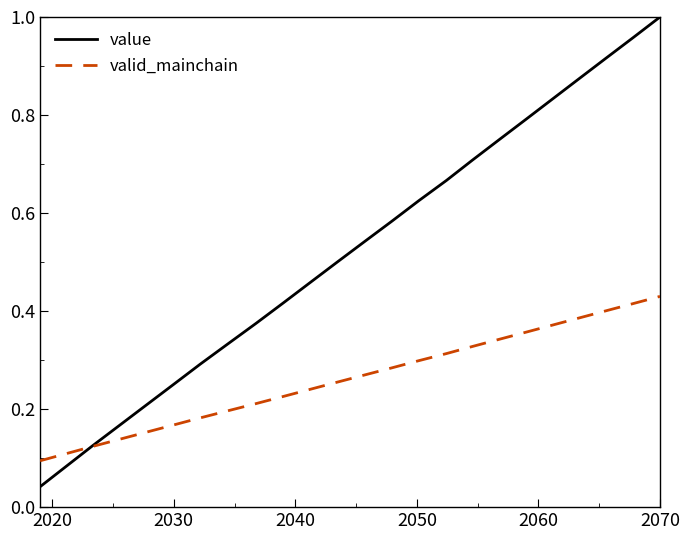

List the series in order of their peak value, highest first.

value, valid_mainchain